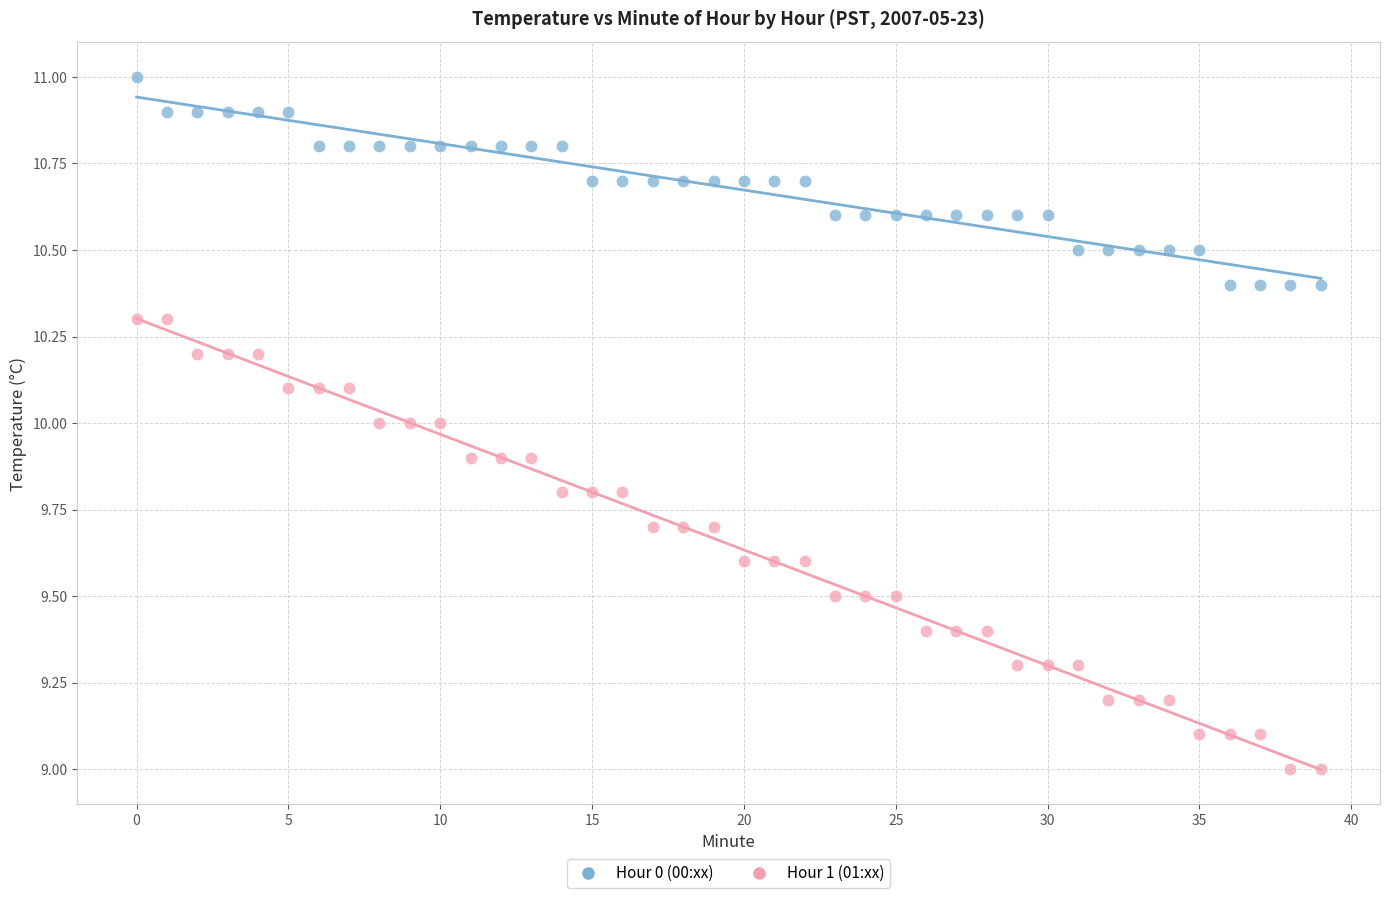

Across all data points, what is the range of Y values (max minus min)?

2.0